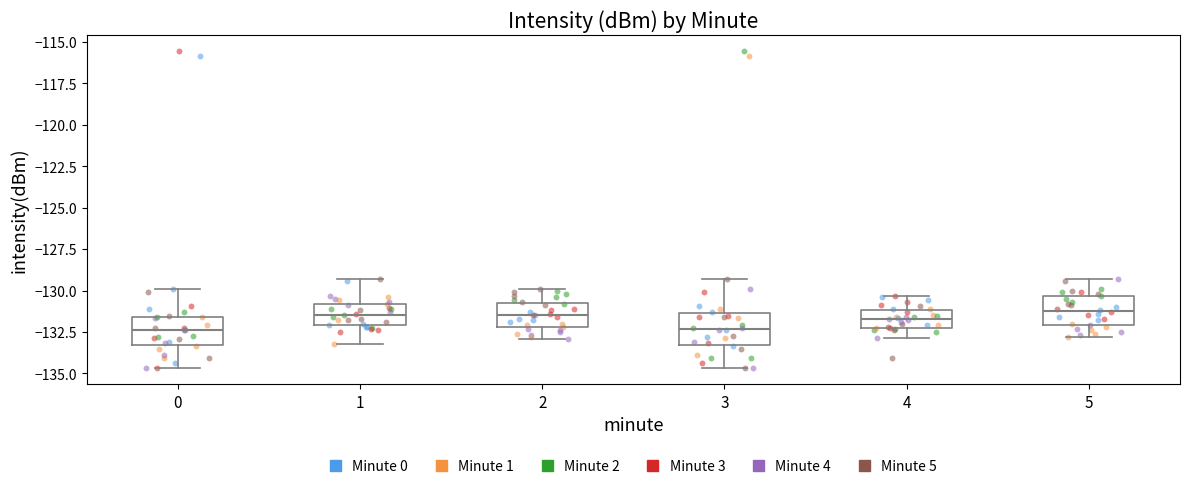

Reading left to right, transcribe this box plot: for each box, give where its median line is, the range the box spans, and where its two whiskers end, as read against the y-axis. The values are not printed on the chart, so give them approximately, as read against the axis.

0: median -132.5, box -133.5 to -131.5, whiskers -134.5 to -130.0
1: median -131.5, box -132.0 to -131.0, whiskers -133.0 to -129.5
2: median -131.5, box -132.0 to -130.5, whiskers -133.0 to -130.0
3: median -132.5, box -133.5 to -131.5, whiskers -134.5 to -129.5
4: median -131.5, box -132.0 to -131.0, whiskers -133.0 to -130.5
5: median -131.0, box -132.0 to -130.5, whiskers -133.0 to -129.5